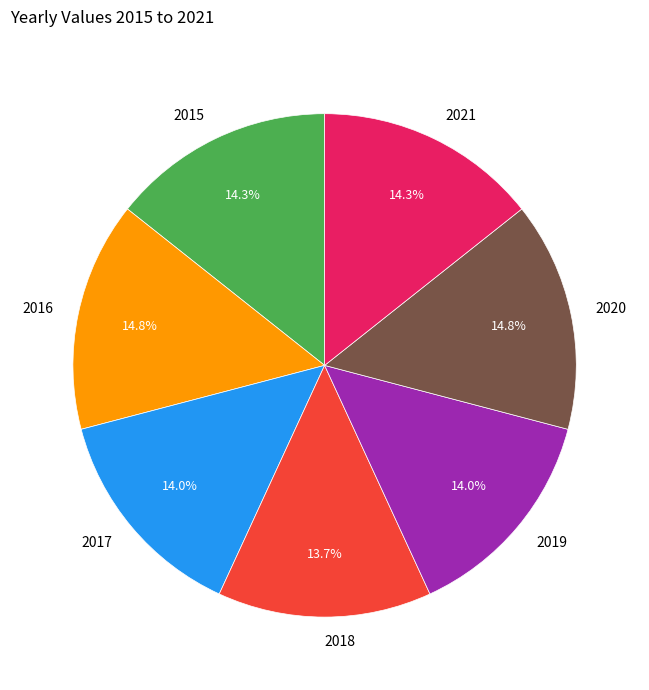

To the nearest percent, what percentage of the pie is 2017?

14%